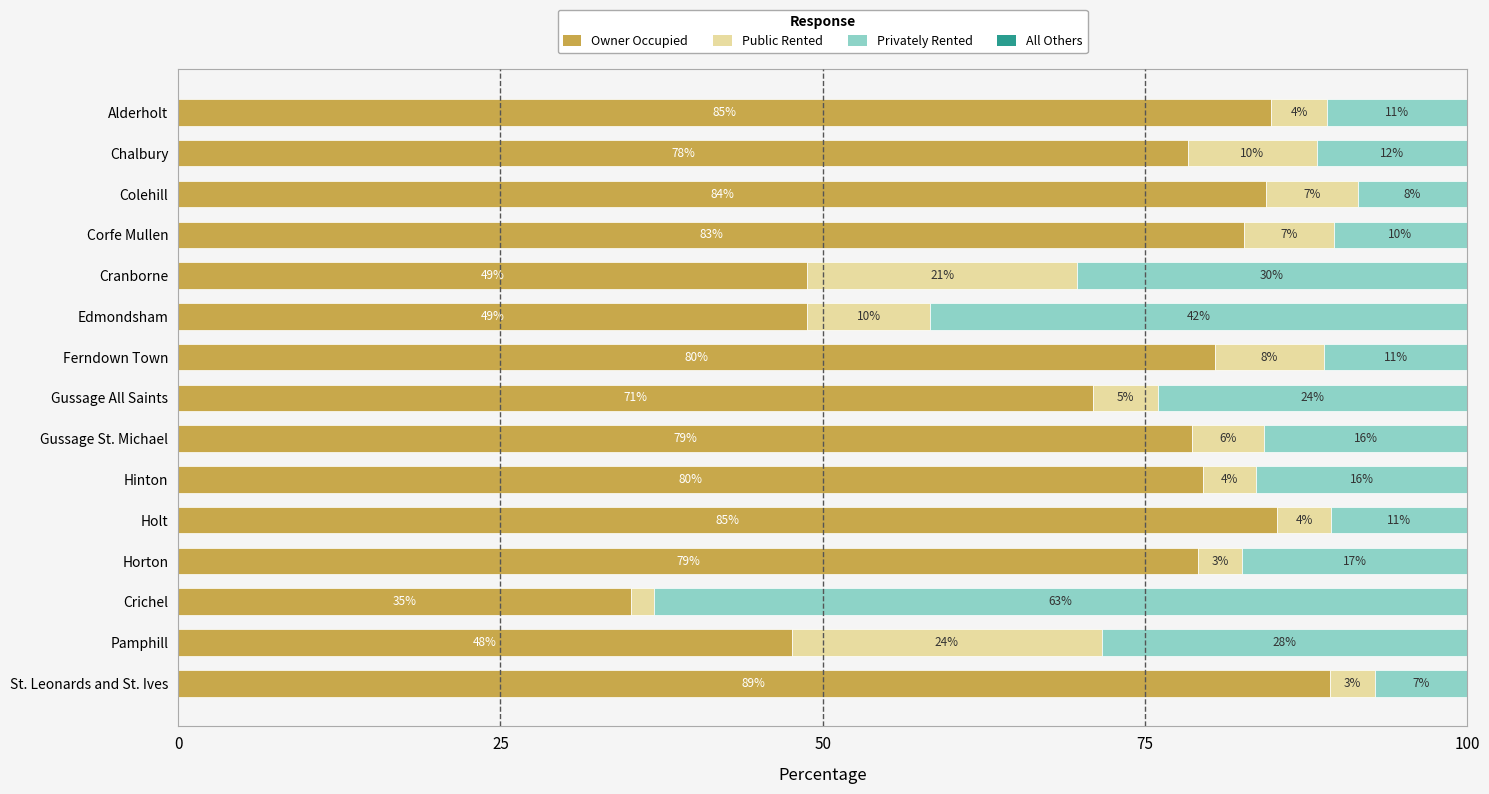

What is the total value across all series at Holt?

100.0